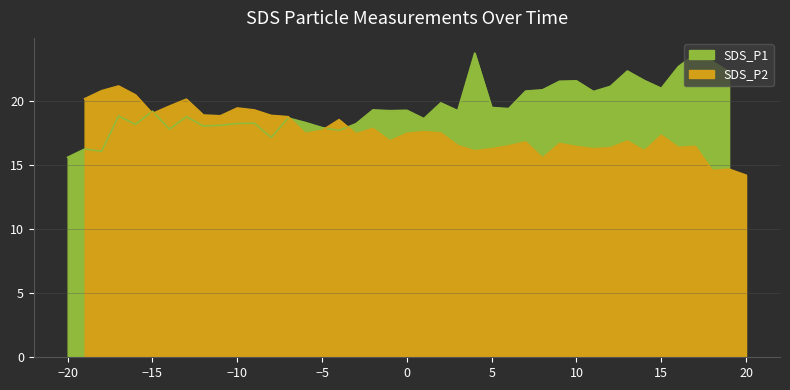

What is the change in value from 00:27 to 01:13?

+3.3